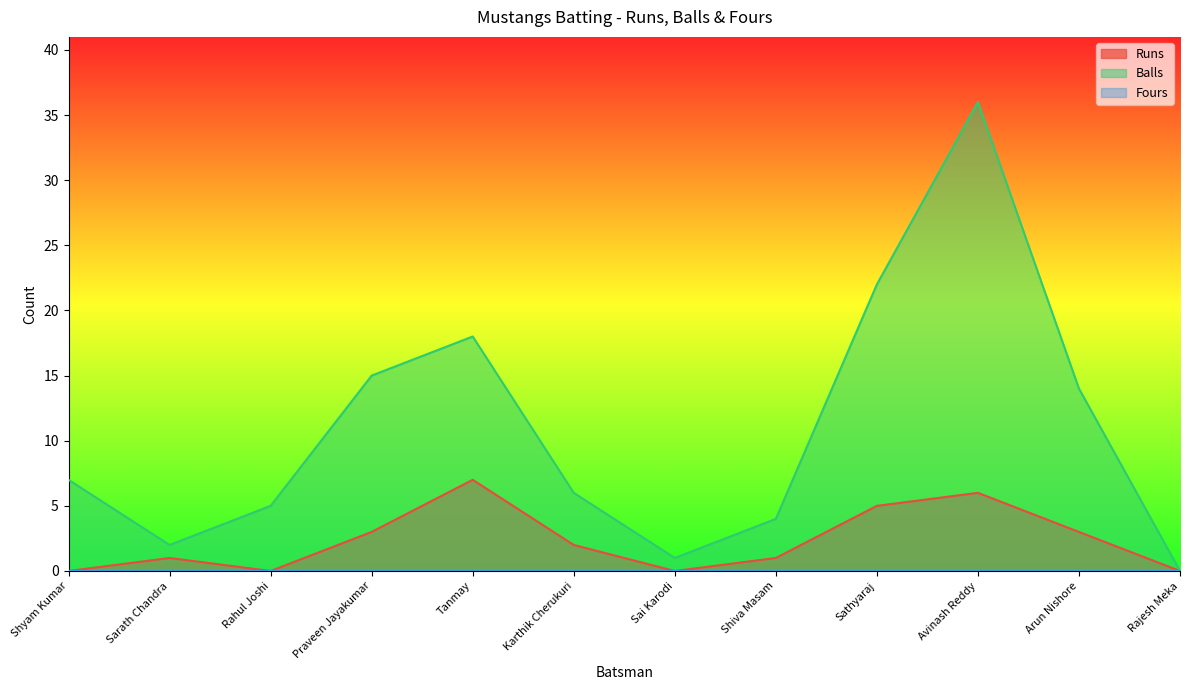

True or false: Balls and Runs cross at least once.

False